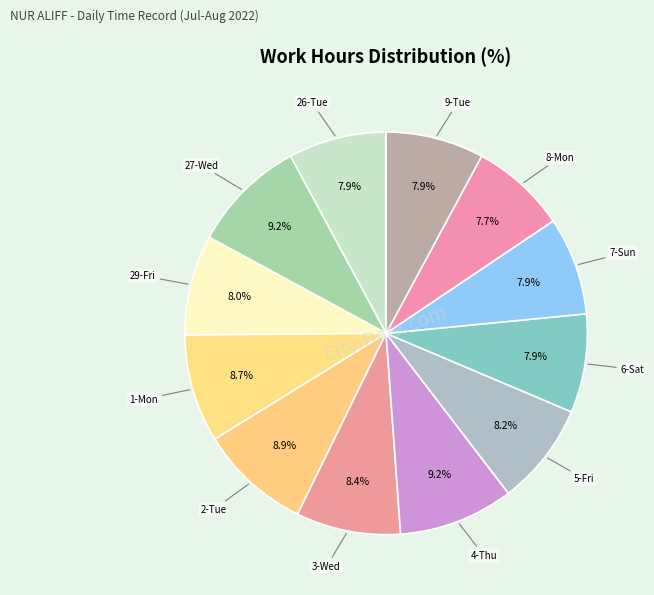

To the nearest percent, what is the average slice percentage?

8%